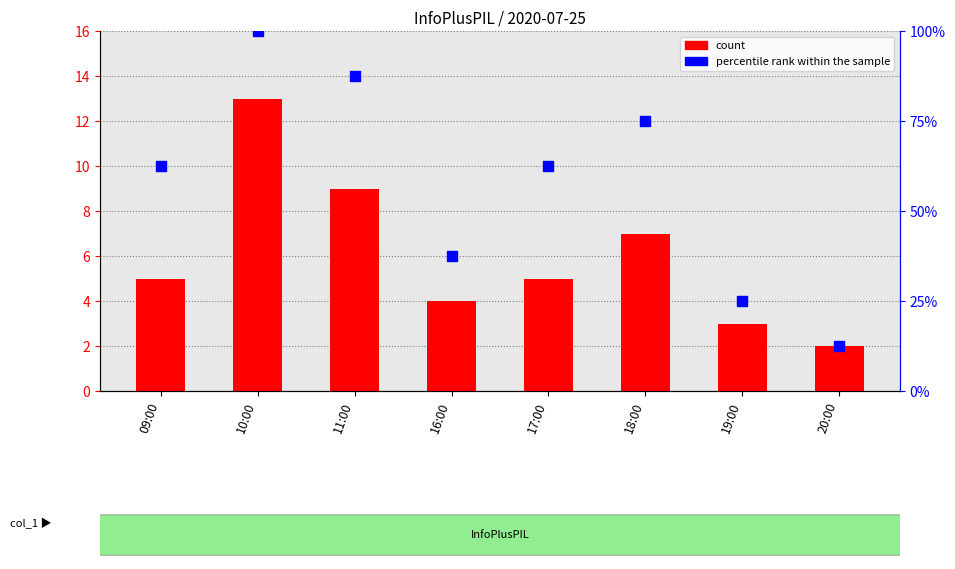

At how many categories does at least one series exceed 17?

7